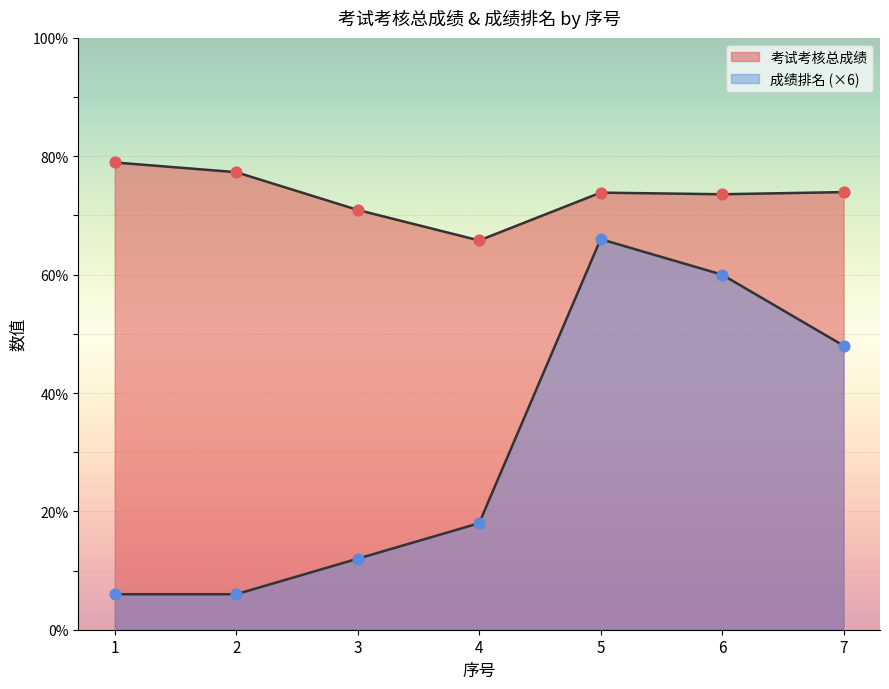

What are all the series names shown in the legend?

考试考核总成绩, 成绩排名